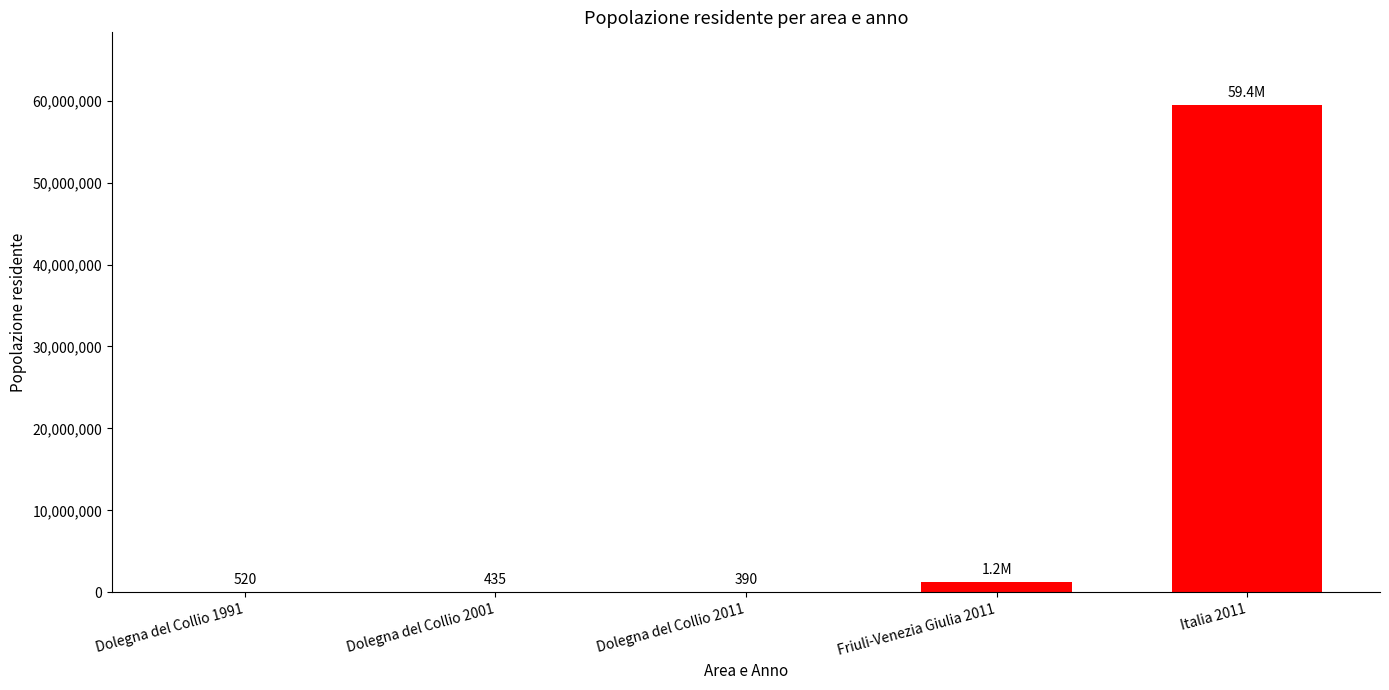

What is the sum of all values?

60654074